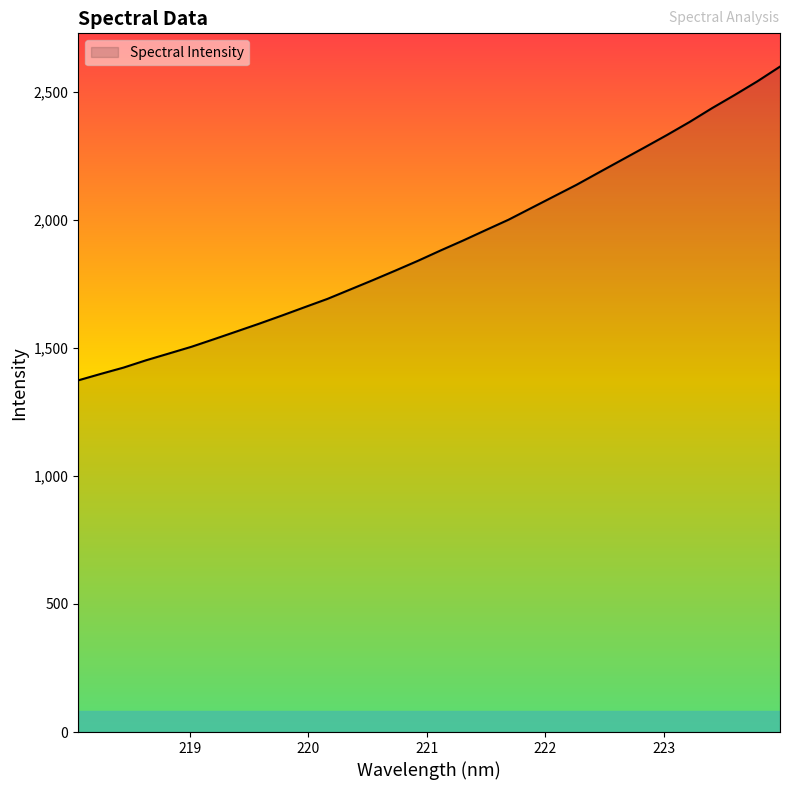

What is the difference between the maximum and minimum values?

1225.1